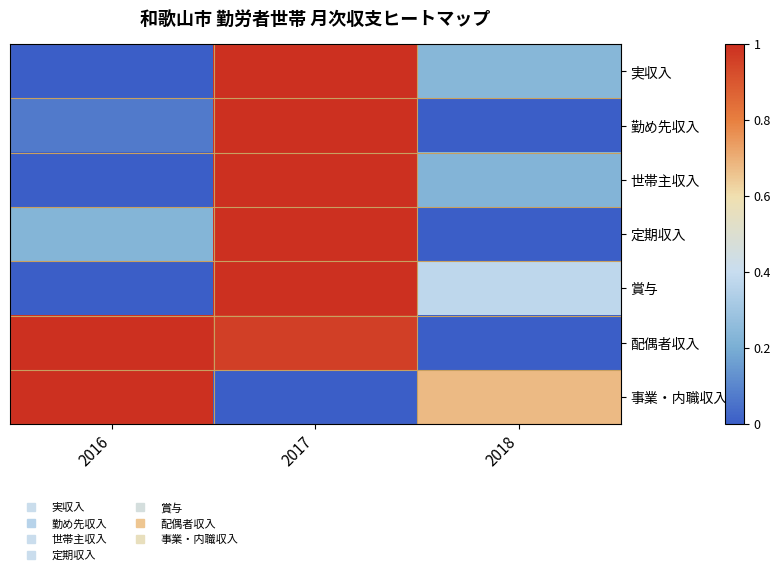

Reading left to right, extract all data points from this chart.

実収入: 2016=0.0	2017=1.0	2018=0.2
勤め先収入: 2016=0.1	2017=1.0	2018=0.0
世帯主収入: 2016=0.0	2017=1.0	2018=0.2
定期収入: 2016=0.2	2017=1.0	2018=0.0
賞与: 2016=0.0	2017=1.0	2018=0.4
配偶者収入: 2016=1.0	2017=1.0	2018=0.0
事業・内職収入: 2016=1.0	2017=0.0	2018=0.7